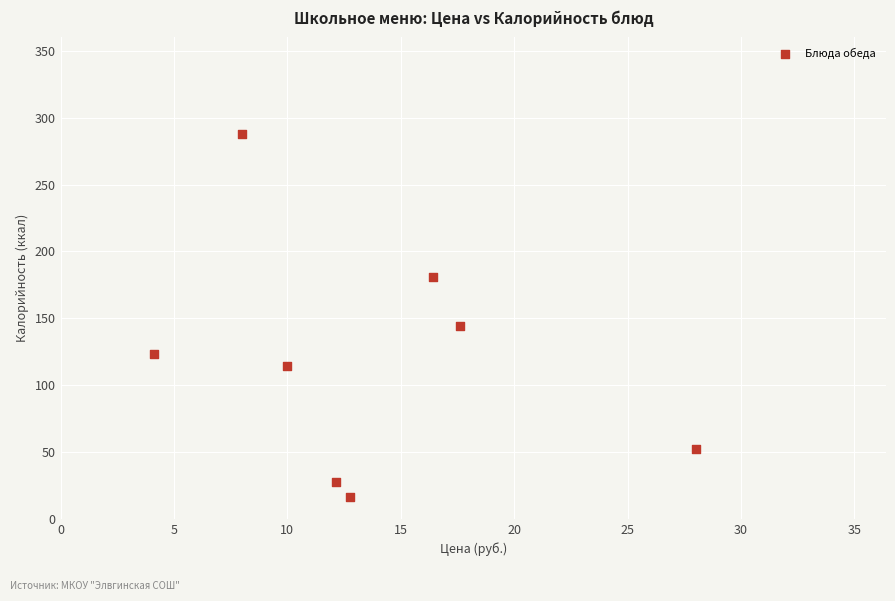

What is the average Y value?

118.5